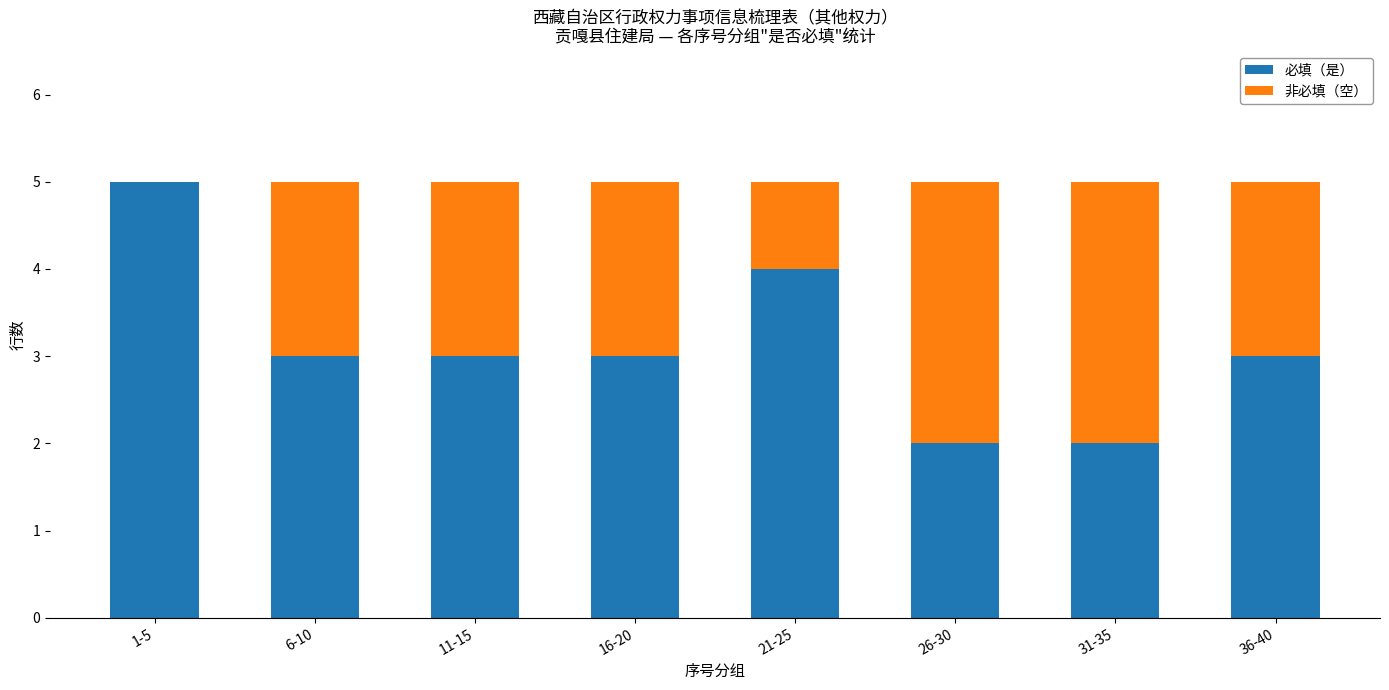

Reading left to right, what are the values for 必填（是）?

1-5=5	6-10=3	11-15=3	16-20=3	21-25=4	26-30=2	31-35=2	36-40=3